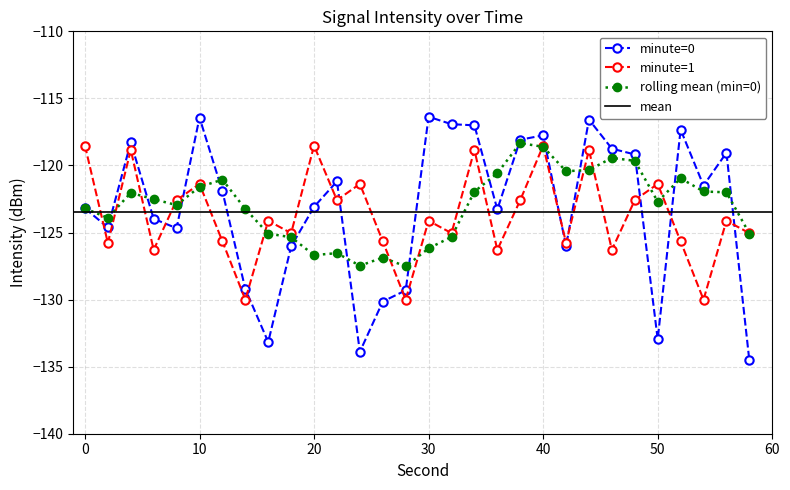

Which category has the lowest value across all series?

24